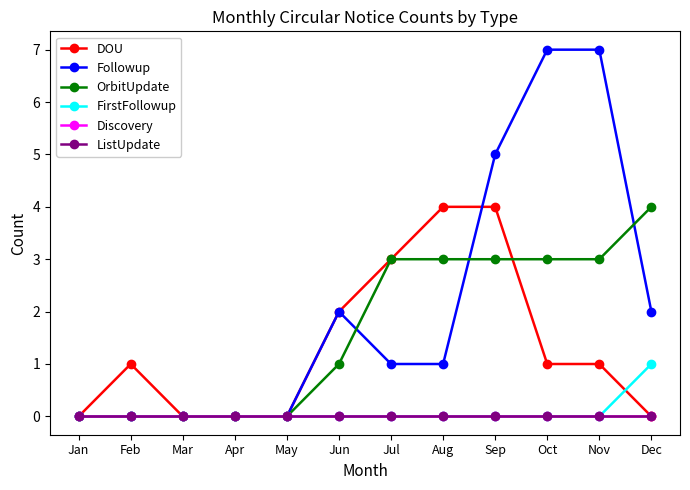

Between Jul and Oct, which series saw the biggest shift?

Followup